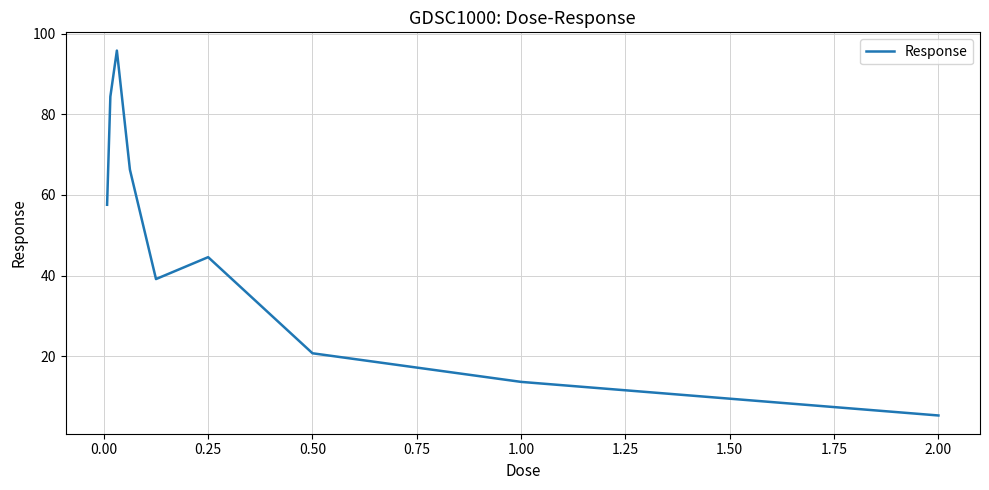

What is the difference between the maximum and minimum values?

90.5